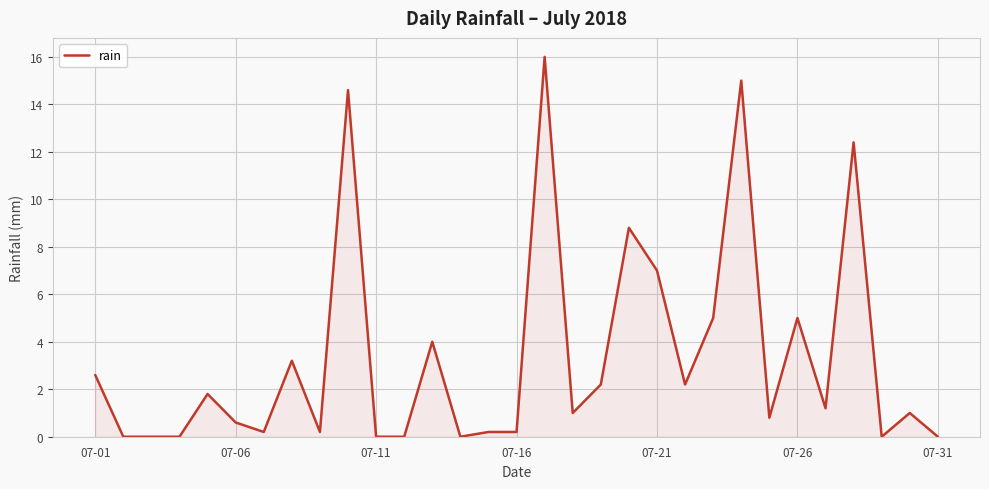

What is the greatest value displayed?

16.0